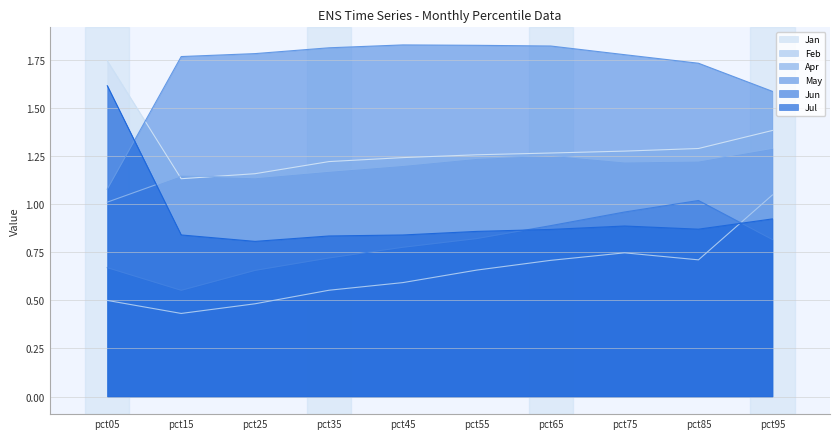

At which category is the sum across all series the highest?

pct95